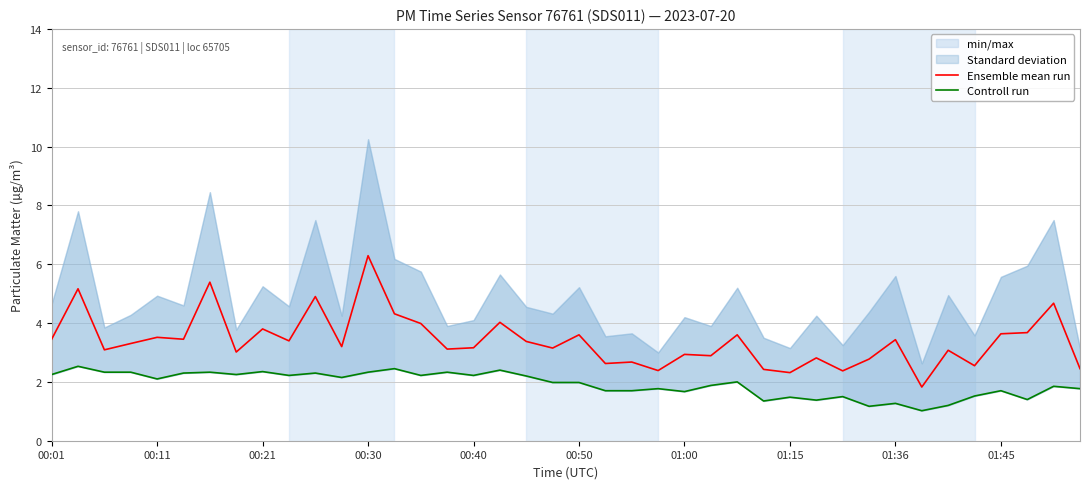

How many categories are shown in the chart?

40